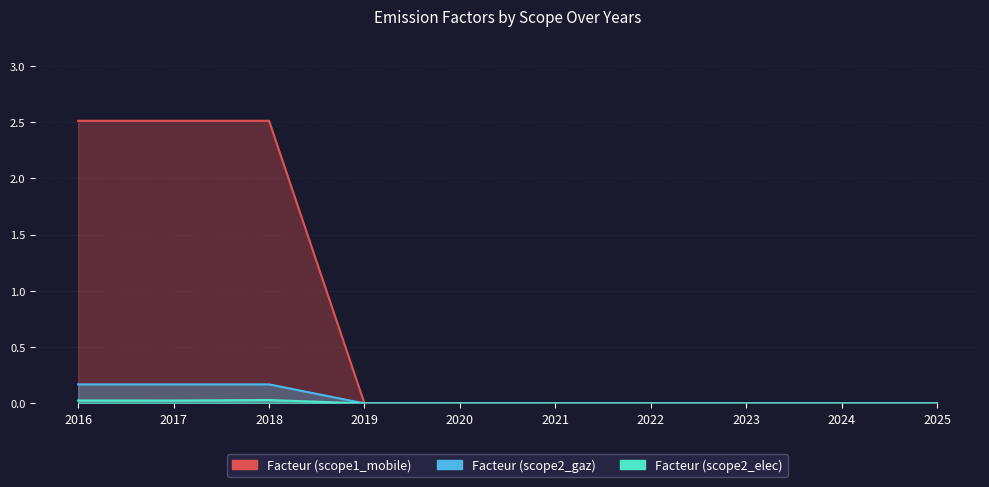

The value of Facteur (scope2_elec) at 2021 is 0.0. True or false?

True